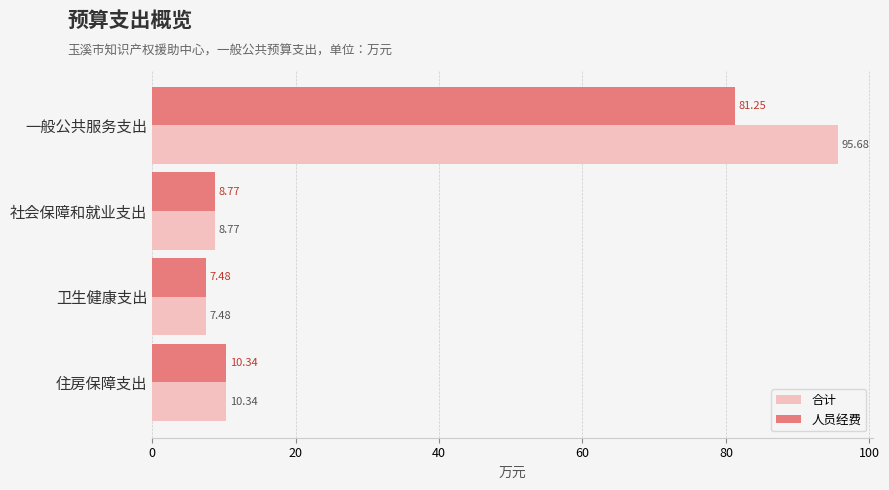

What is the sum of all 人员经费 values?

107.8